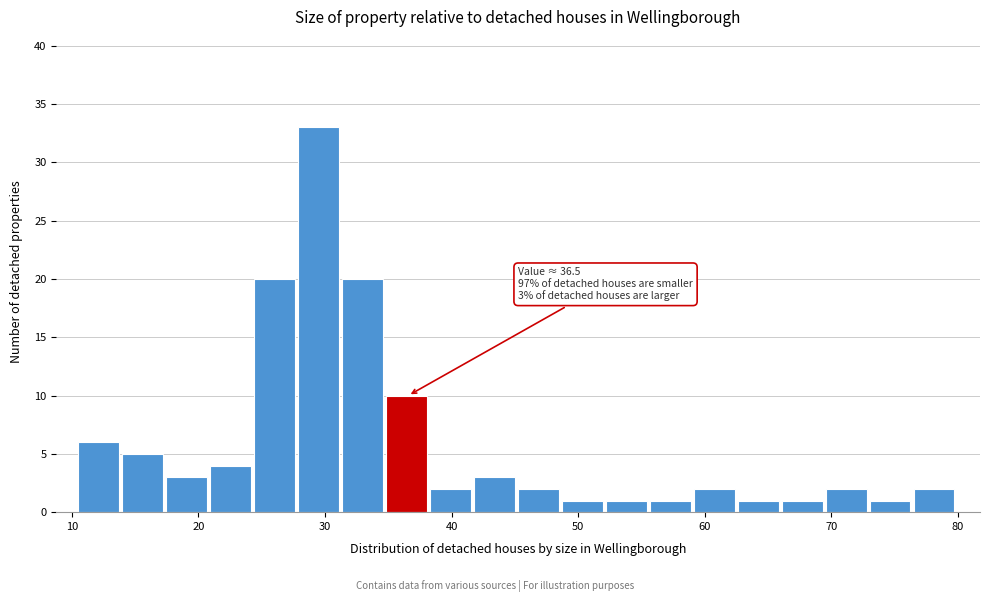

Read against the x-axis, roughly where is the centre of the tallest bar?

29